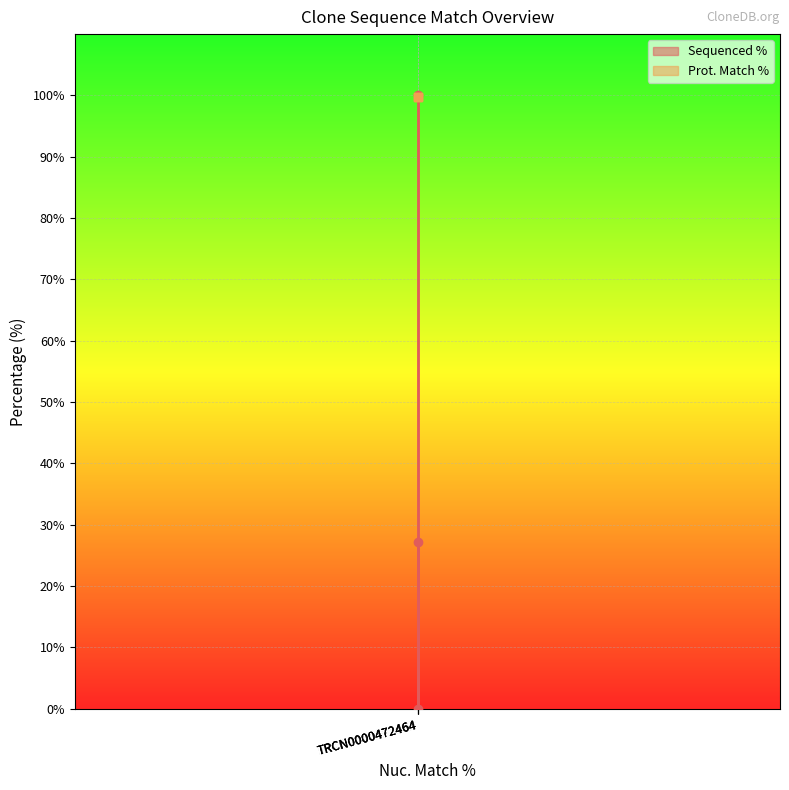

What is the maximum value shown in the chart?

100.0